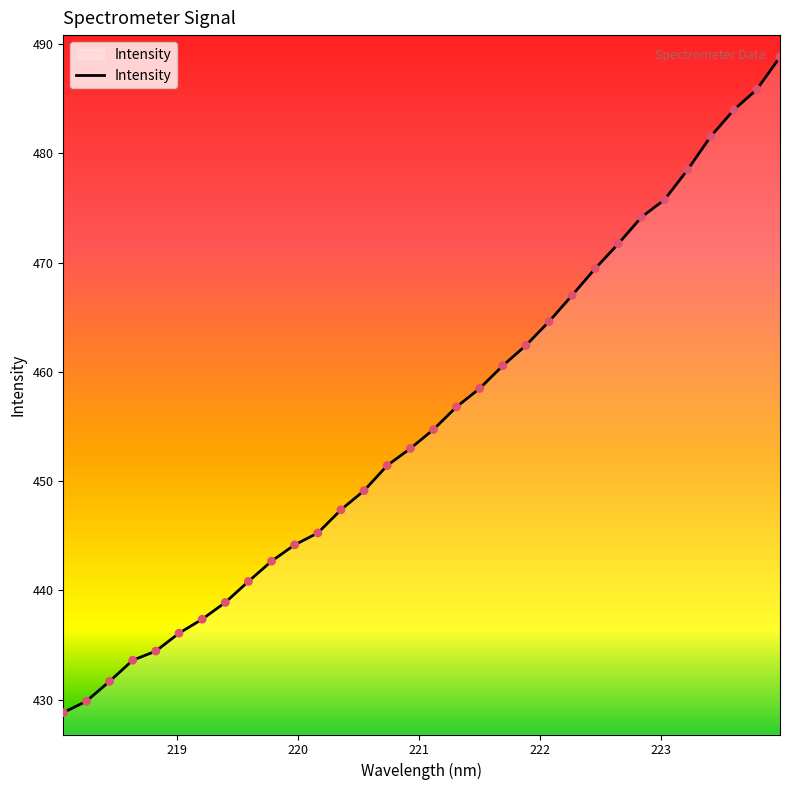

What is the greatest value displayed?

488.8